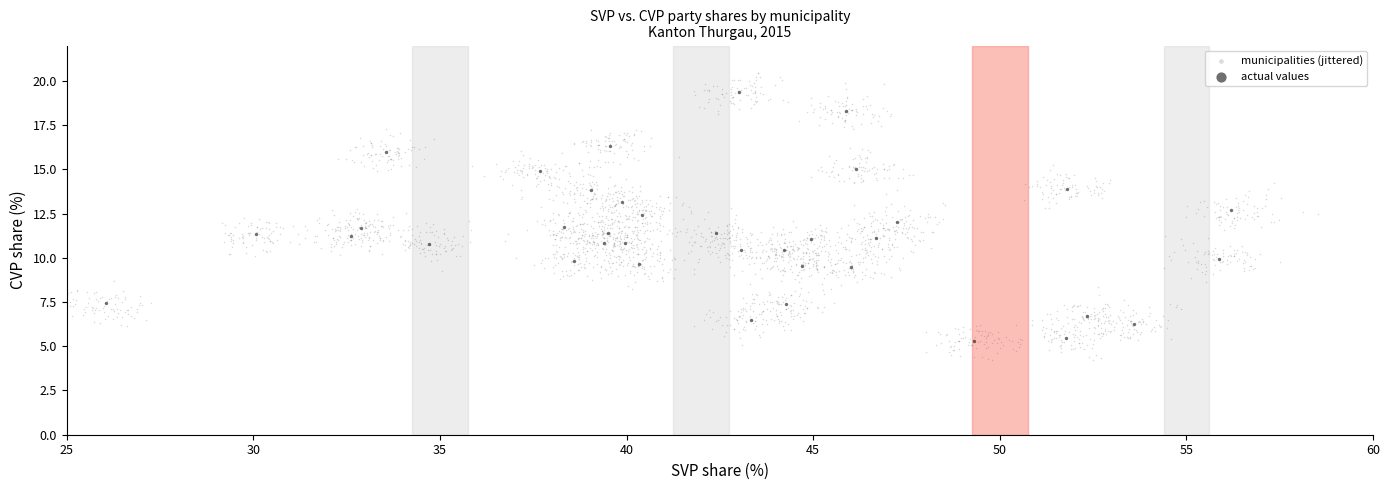

Which series reaches the minimum Y coordinate?

municipalities (jittered)